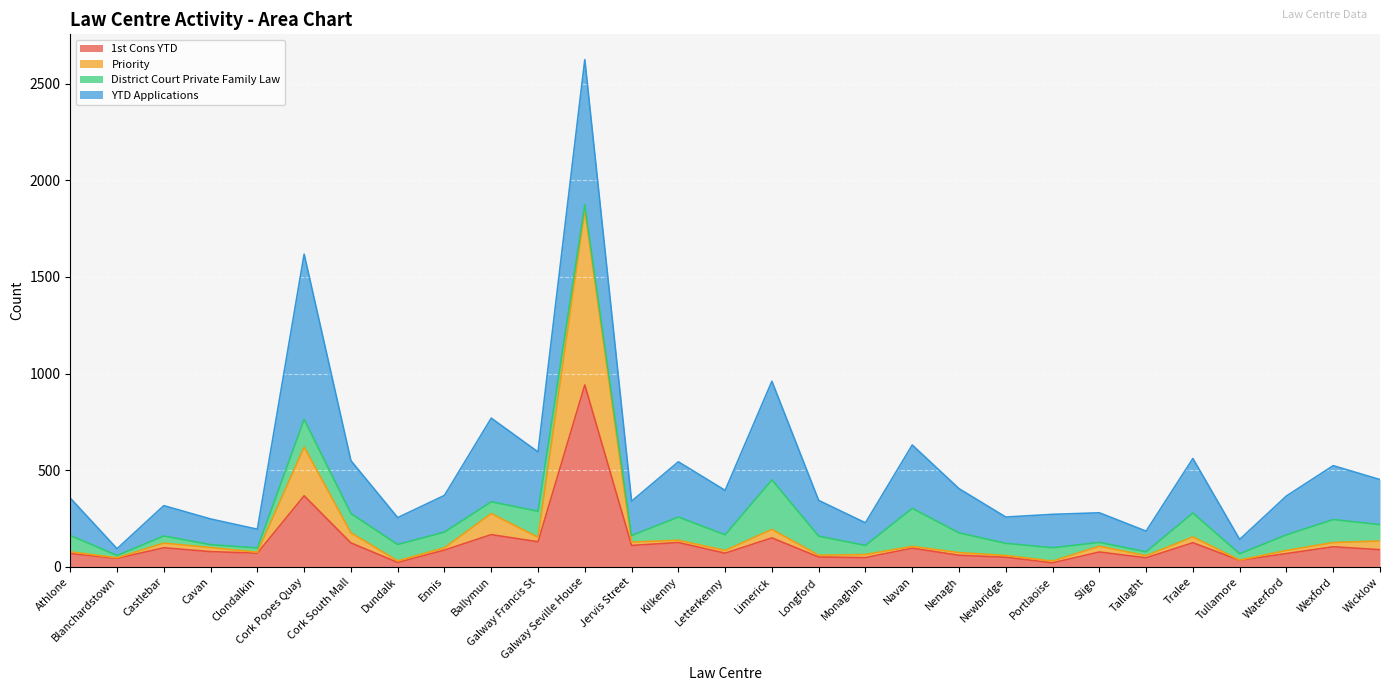

Which category has the highest value across all series?

Galway Seville House